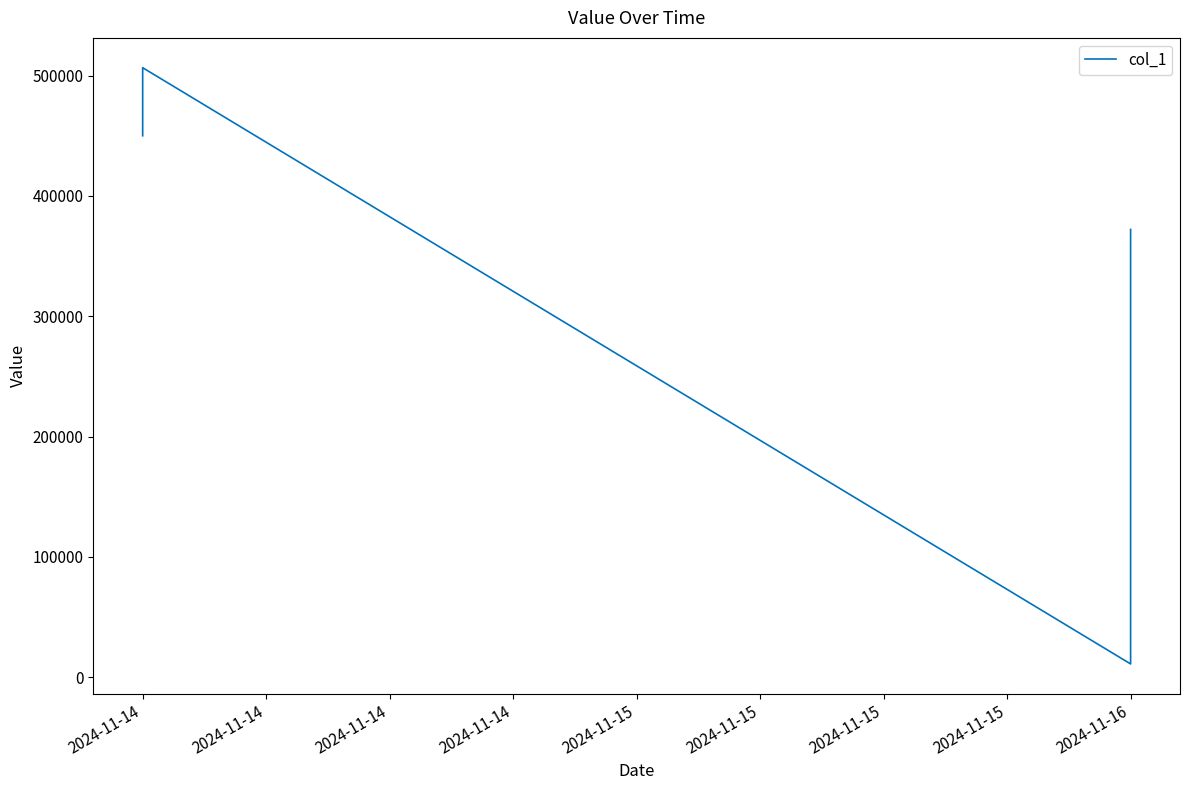

The value at 2024-11-14 is 450000.0. True or false?

True